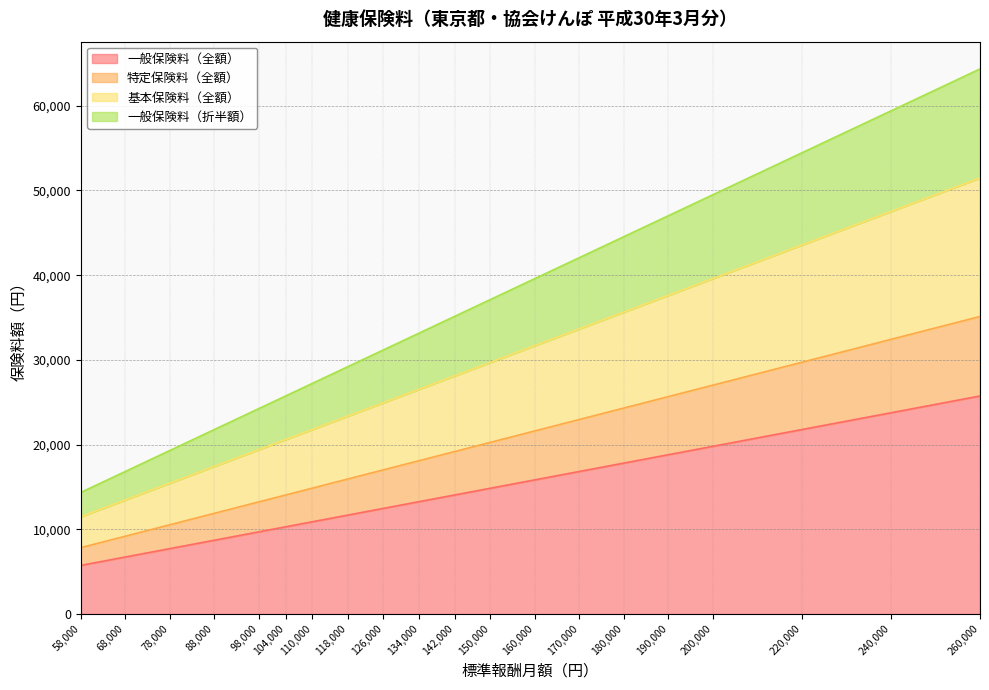

What is the total value across all series at 68,000?

16830.0